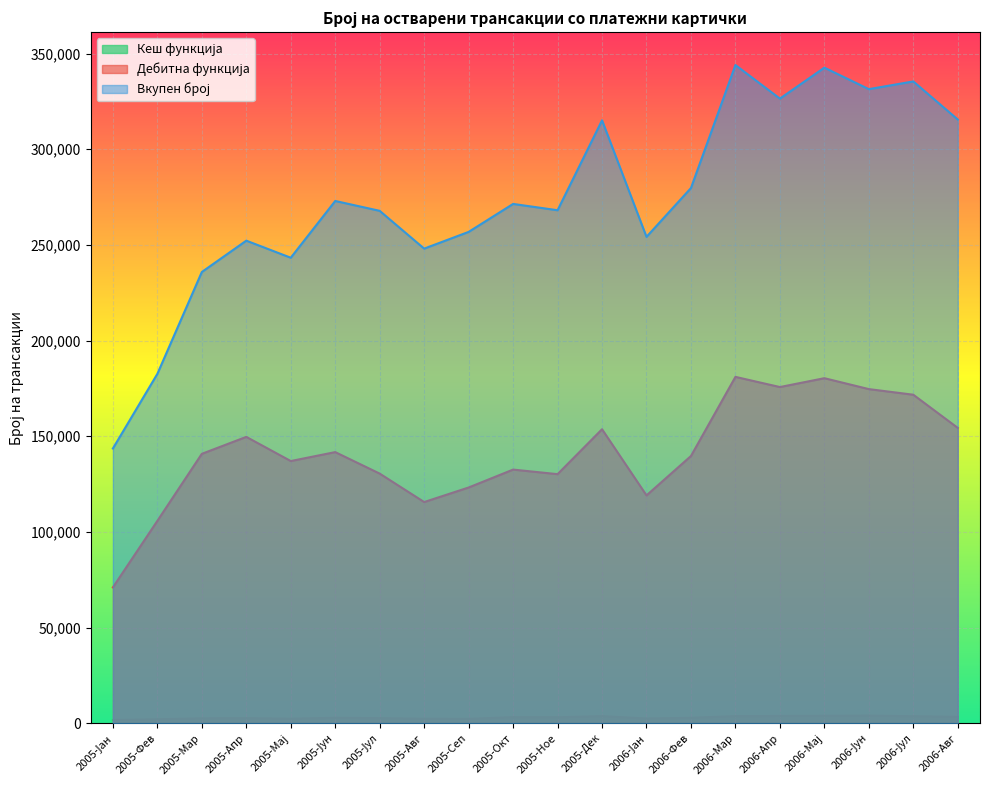

True or false: Вкупен број and Дебитна функција intersect in this chart.

False